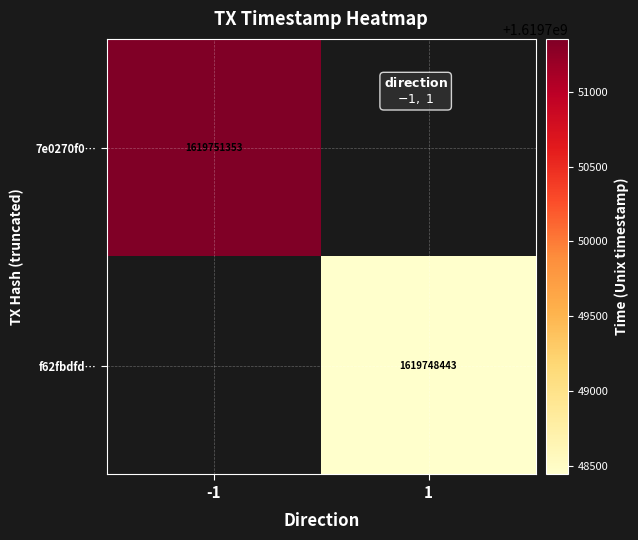

Which category has the highest value across all series?

-1